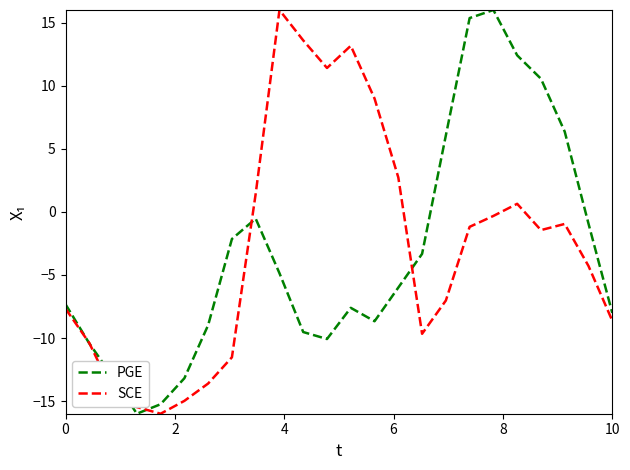

How many values in SCE are below zero?

16